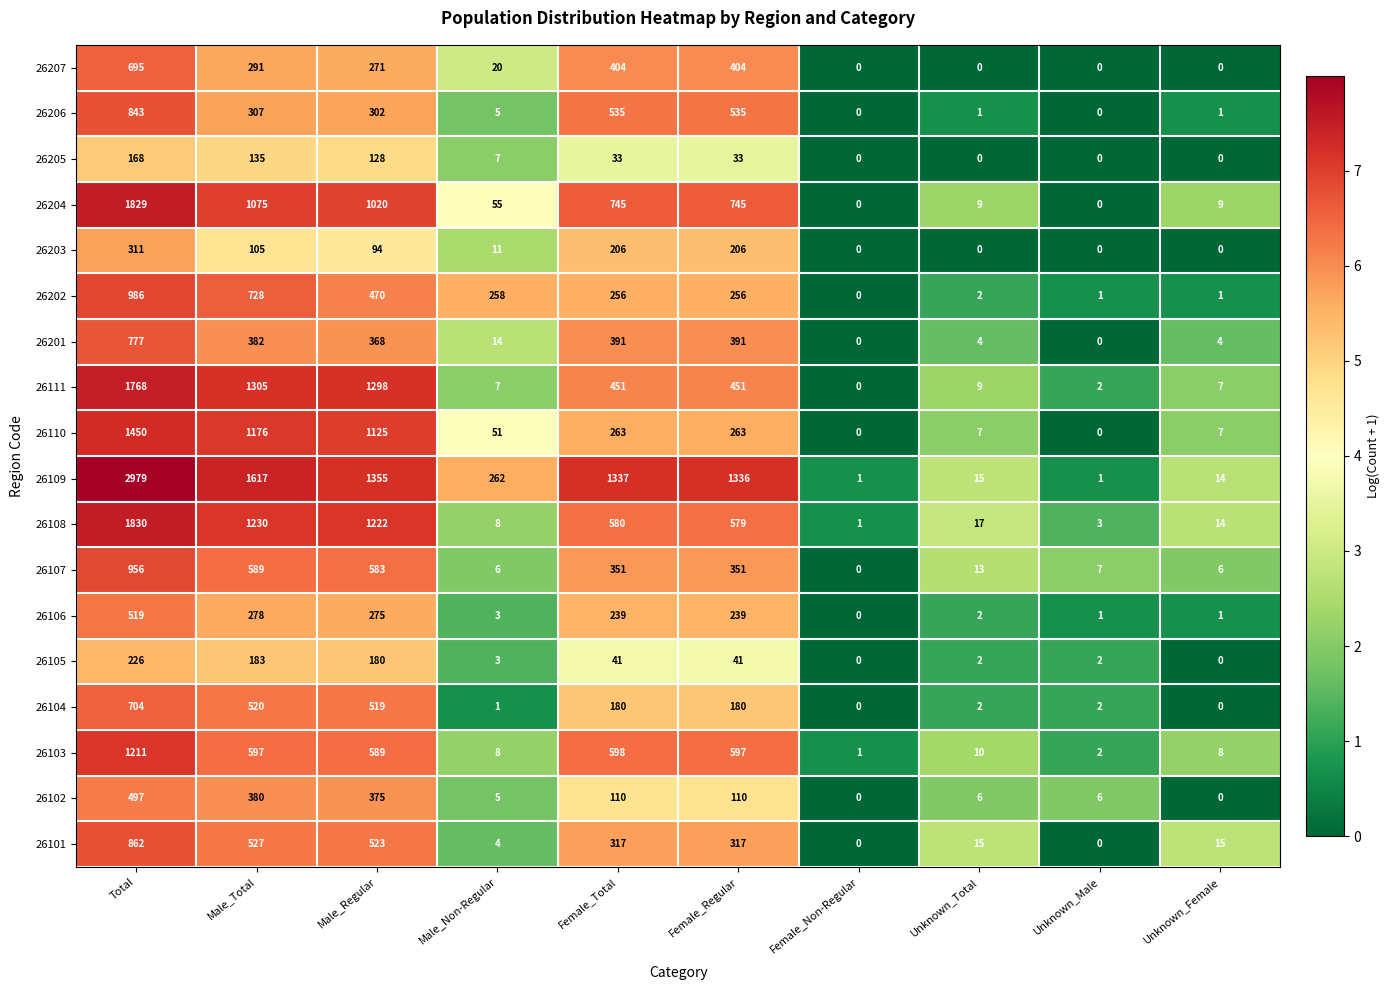

Is it true that 26206 equals 0 at Unknown_Male?

True